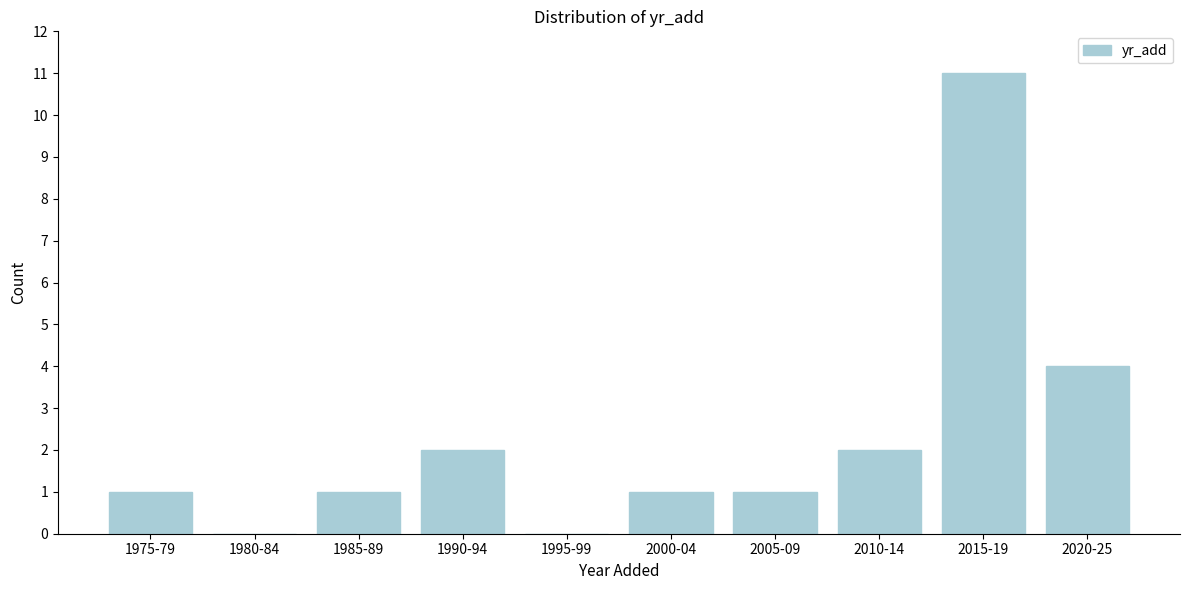

Reading left to right, list all the values displayed in this chart.

1975-79=1	1980-84=0	1985-89=1	1990-94=2	1995-99=0	2000-04=1	2005-09=1	2010-14=2	2015-19=11	2020-25=4